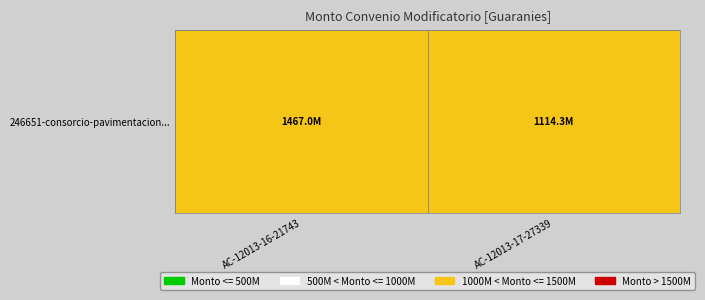

Between AC-12013-17-27339 and AC-12013-16-21743, which is larger?

AC-12013-16-21743